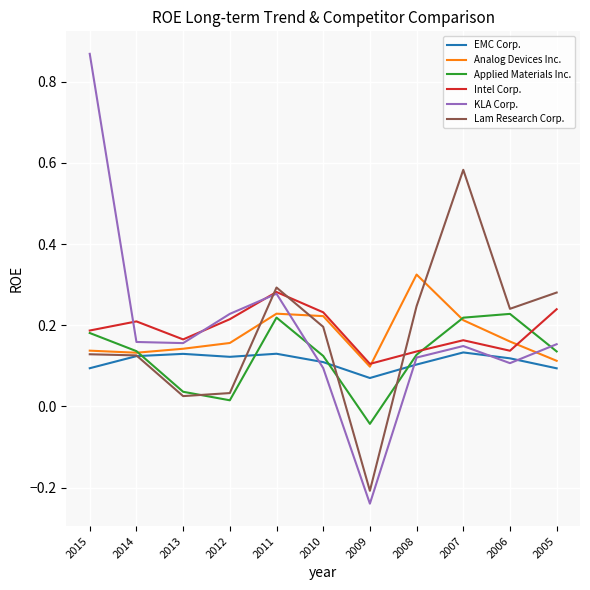

In Intel Corp., how many points are lower than both neighbors (excluding endpoints)?

3